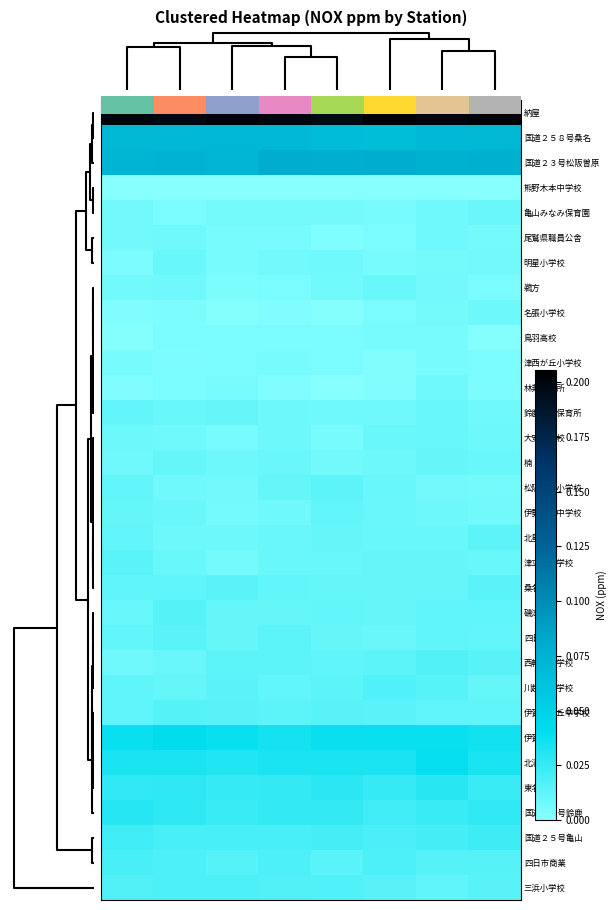

How many 伊賀柘植 values are between 0 and 1?

8